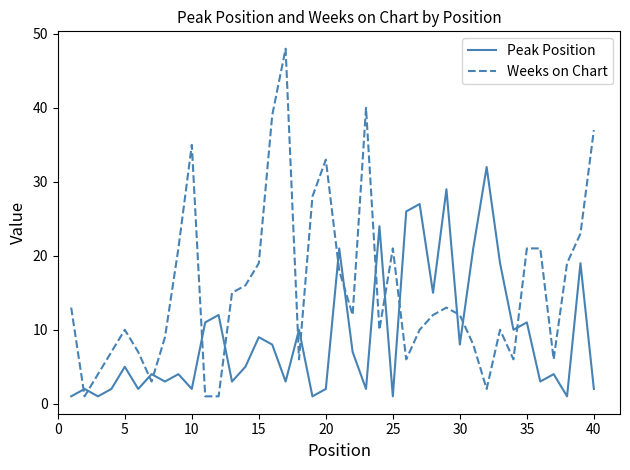

What is the difference between the maximum and minimum values in the Weeks on Chart series?

47